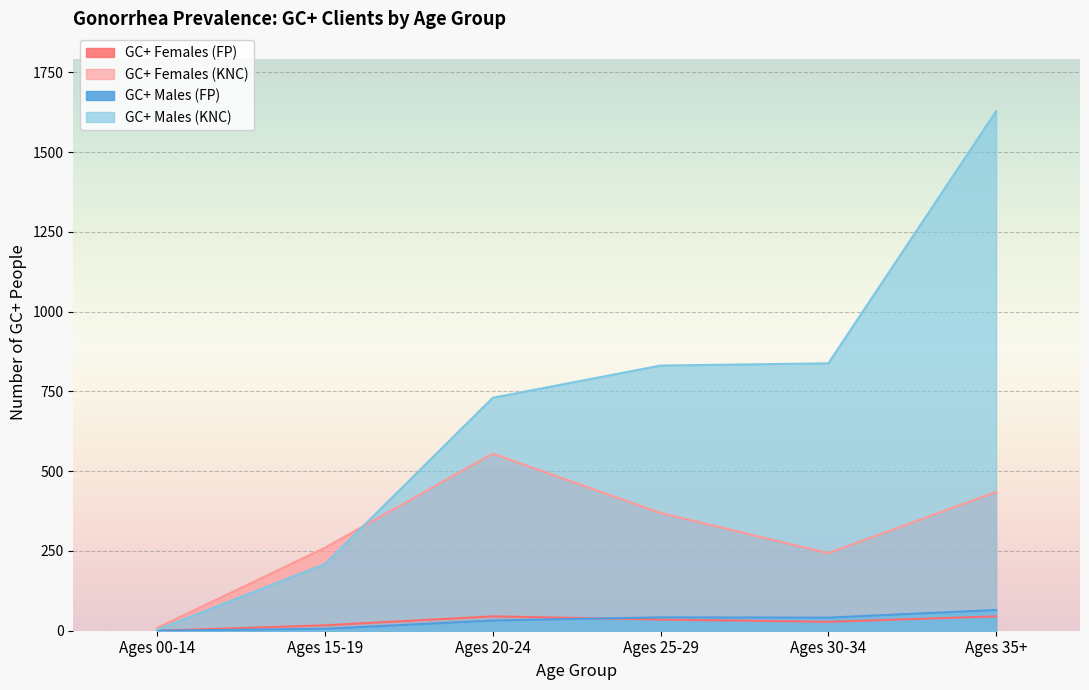

True or false: GC+ Females (KNC) and GC+ Males (FP) cross at least once.

False